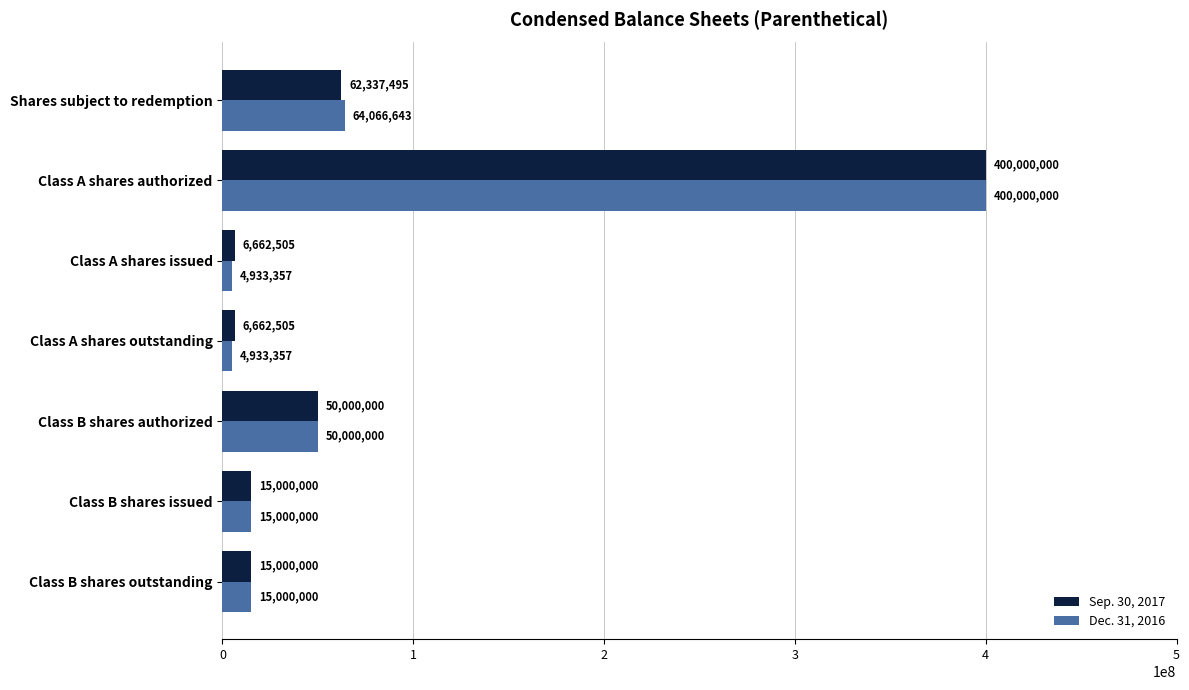

At which category is the sum across all series the highest?

Class A shares authorized